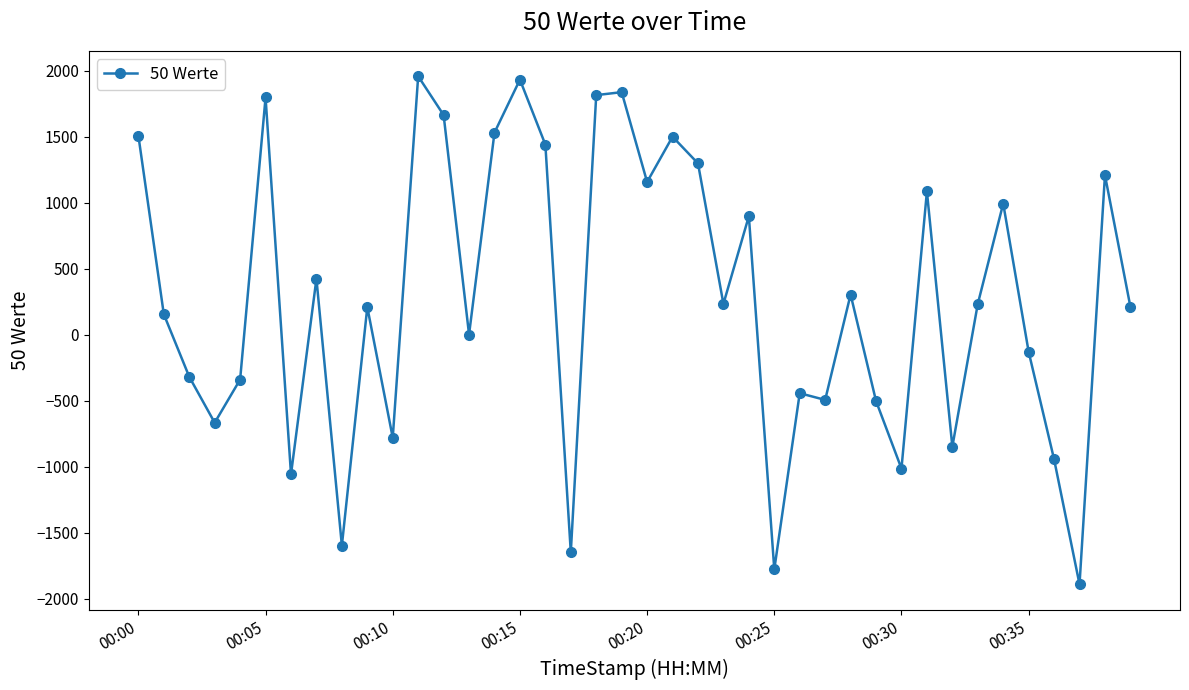

How many data points are less than 233?

20